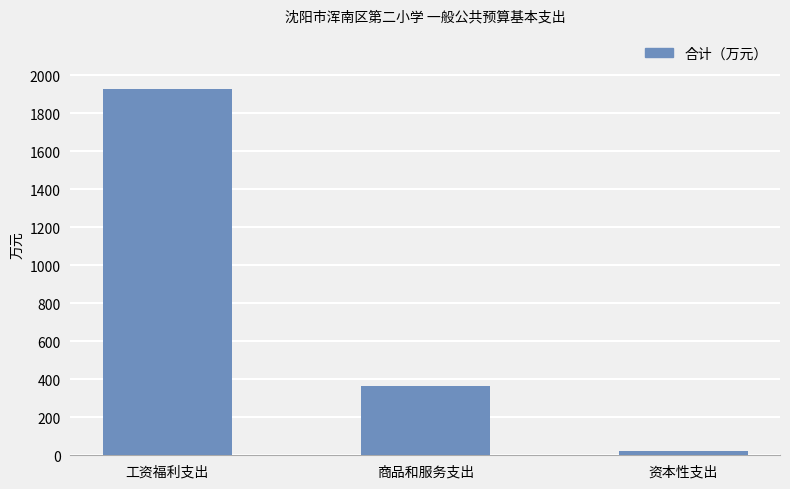

Reading left to right, what are all the values shown in this chart?

工资福利支出=1929.6	商品和服务支出=367.2	资本性支出=25.0